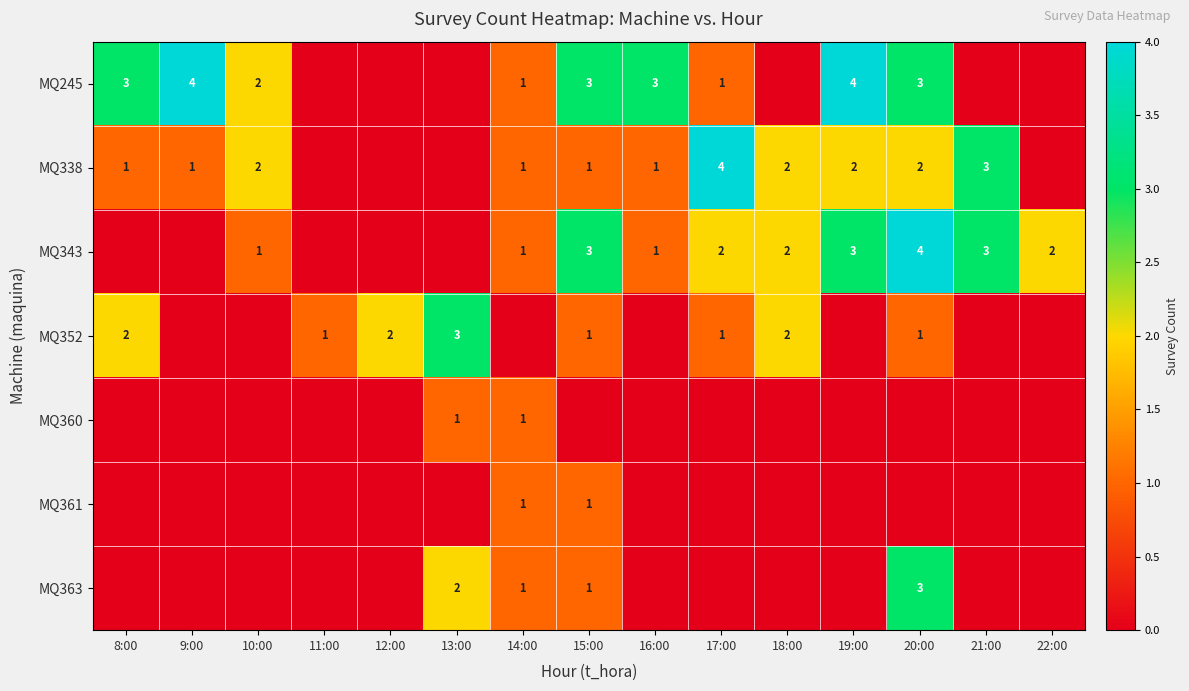

What is the total value across all series at 14:00?

6